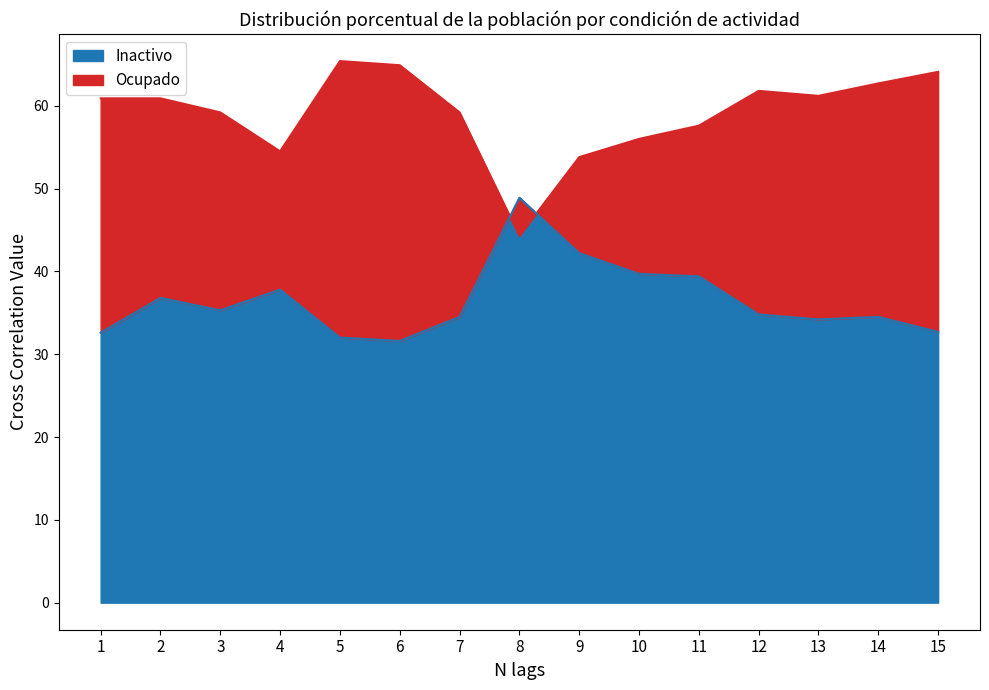

True or false: Inactivo has a value of 50.6 at 1.

False